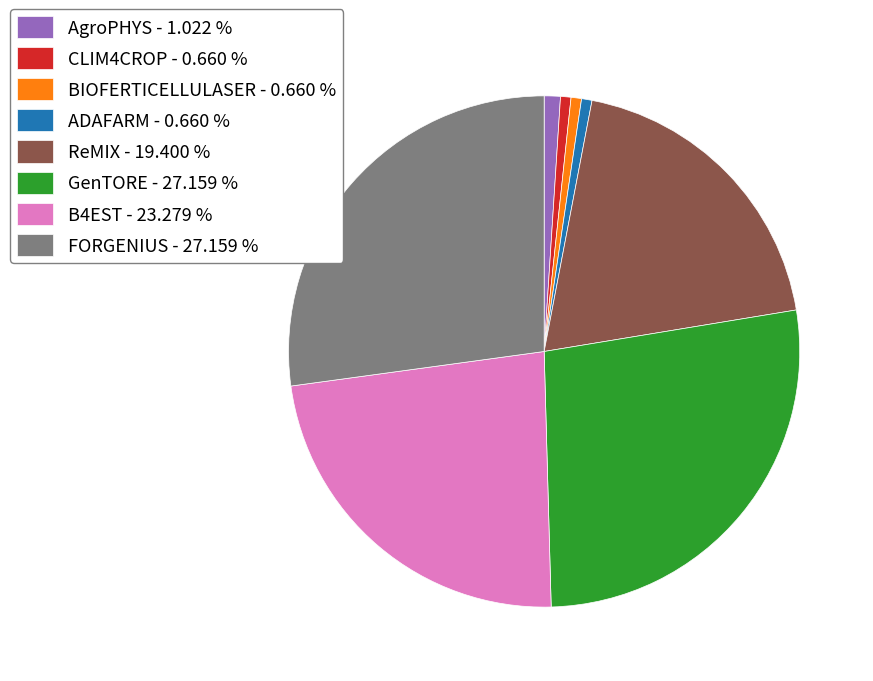

How many slices are in this pie chart?

8